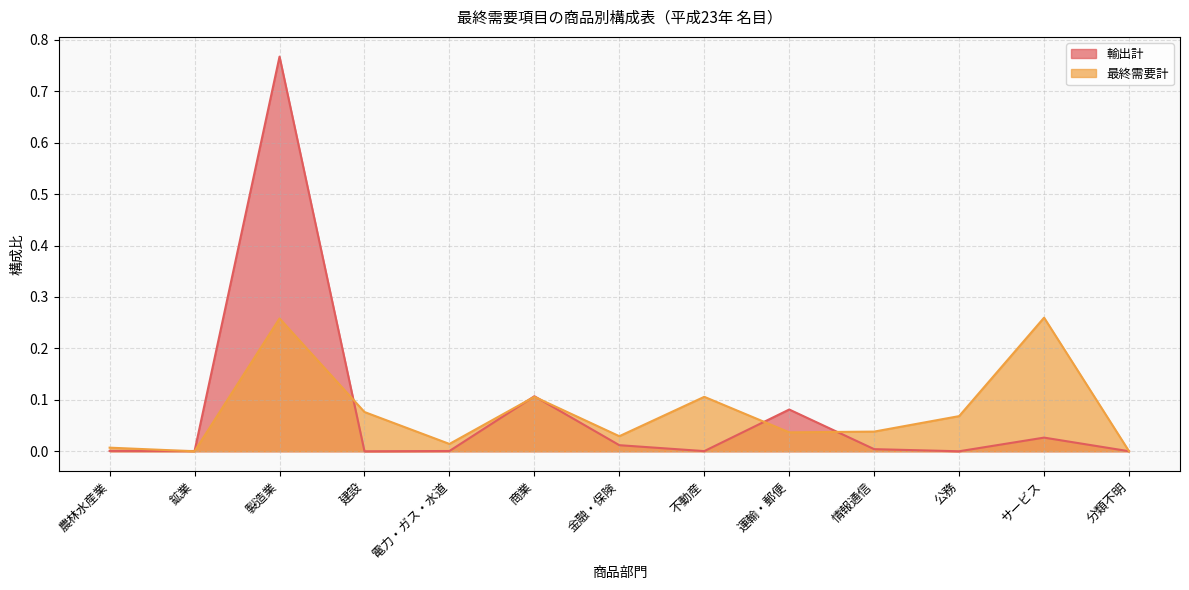

Where does the 最終需要計 series first go above 0?

農林水産業